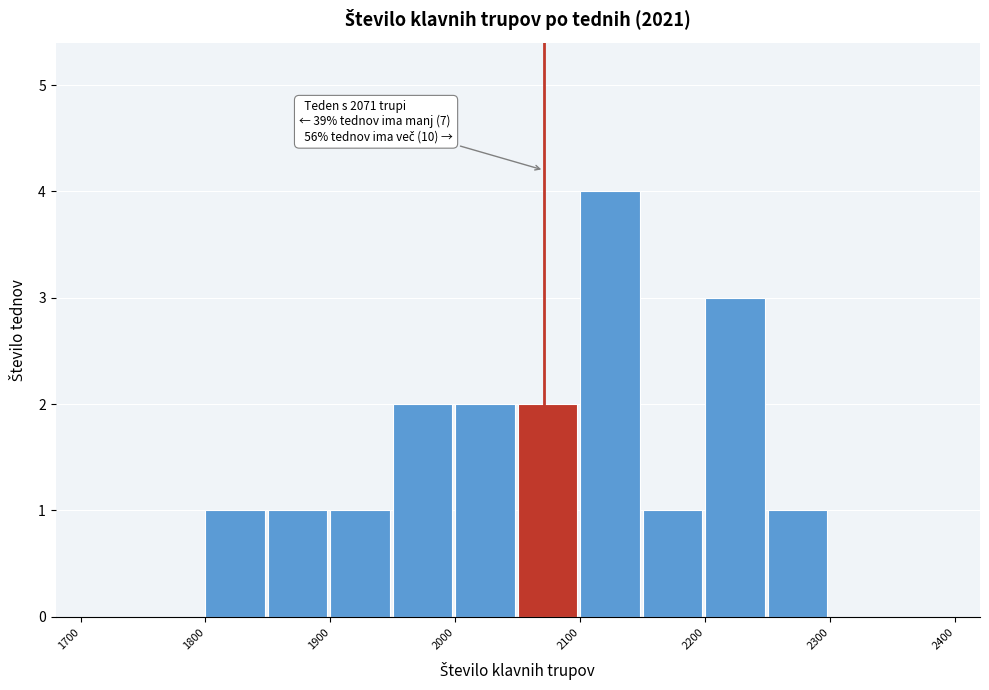

Which range on the x-axis has the tallest bar?

2100 to 2150